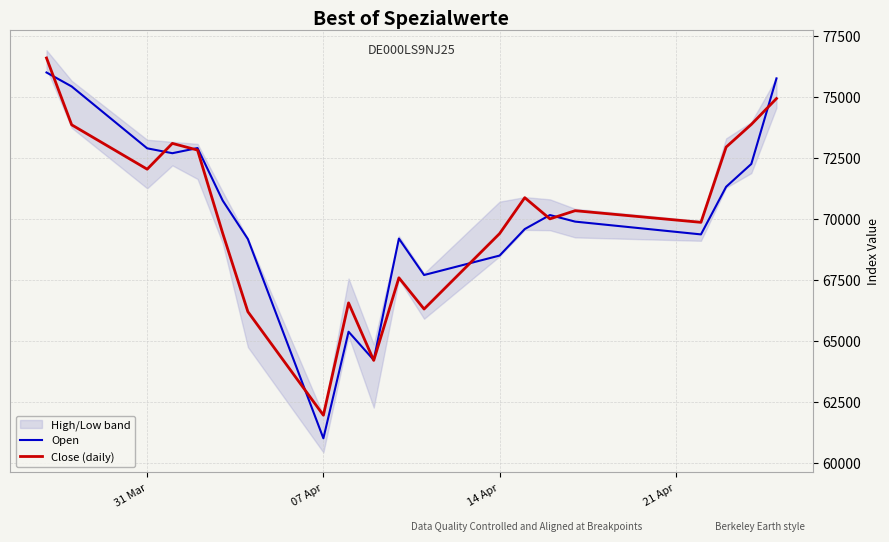

Reading left to right, list all the values displayed in this chart.

Open: 76000	75427	72893	72693	72904	70753	69177	61015	65380	64223	69195	67703	68500	69586	70160	69891	69367	71318	72252	75758
Close (daily): 76594	73856	72038	73095	72821	69413	66200	61961	66561	64205	67590	66310	69400	70871	70003	70338	69861	72944	73872	74932